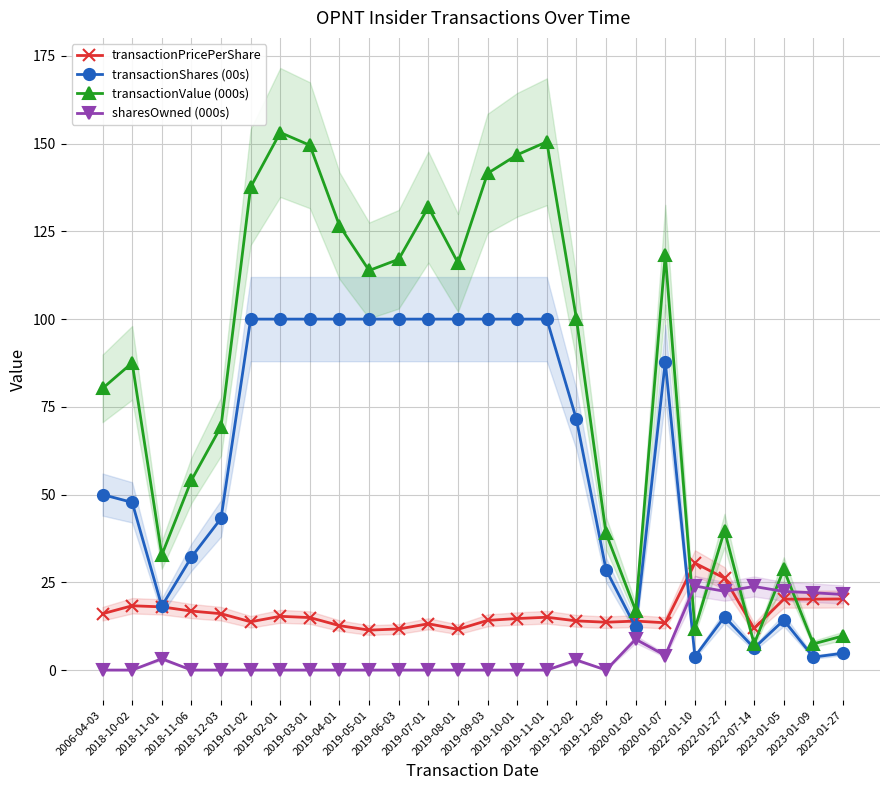

At which category is the sum across all series the highest?

2019-02-01